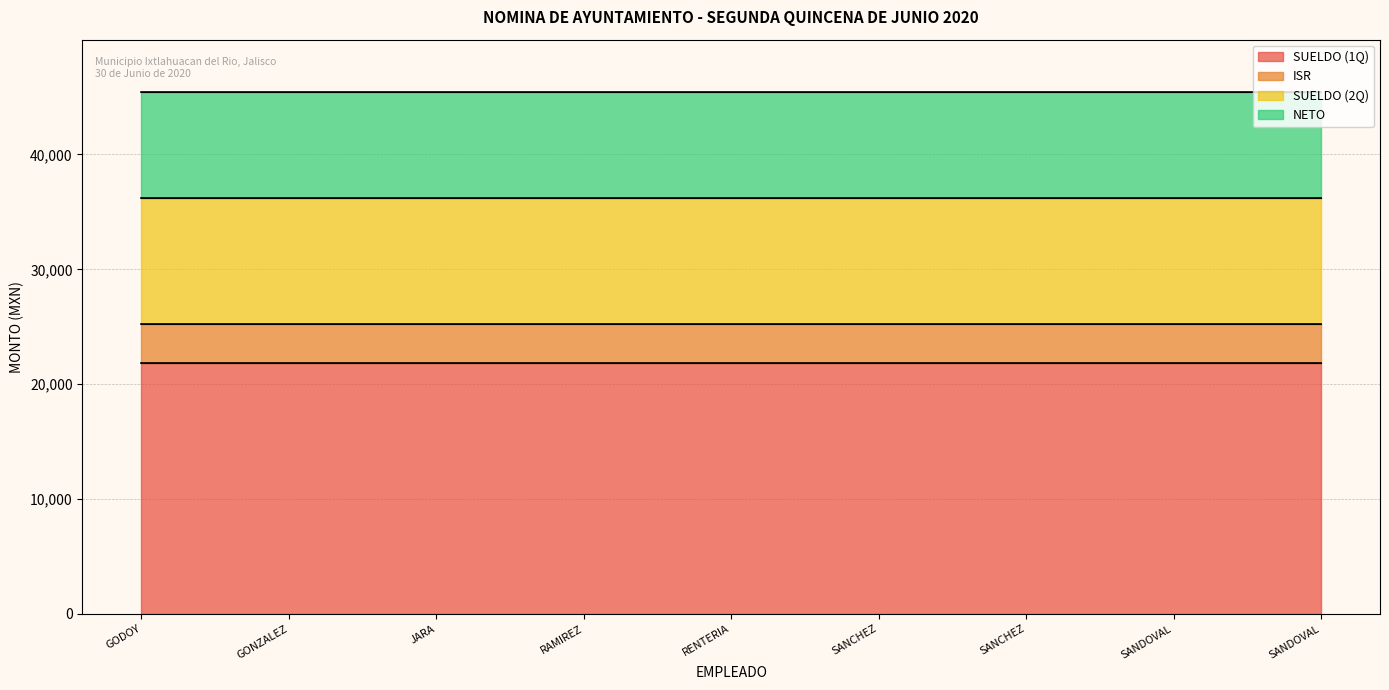

Which series has the largest range (max minus min)?

SUELDO (1Q)